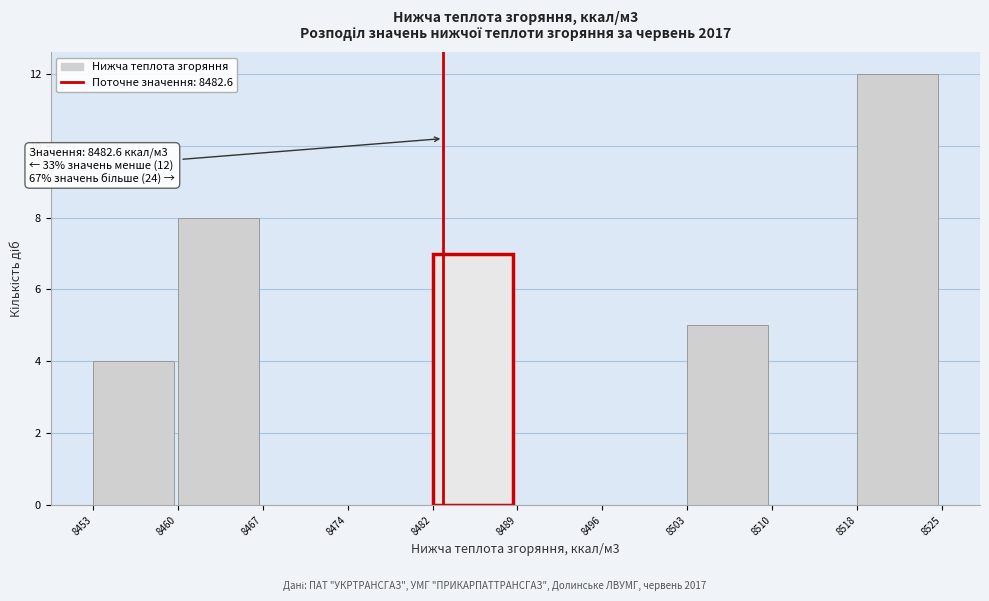

Which range on the x-axis has the tallest bar?

8518 to 8525